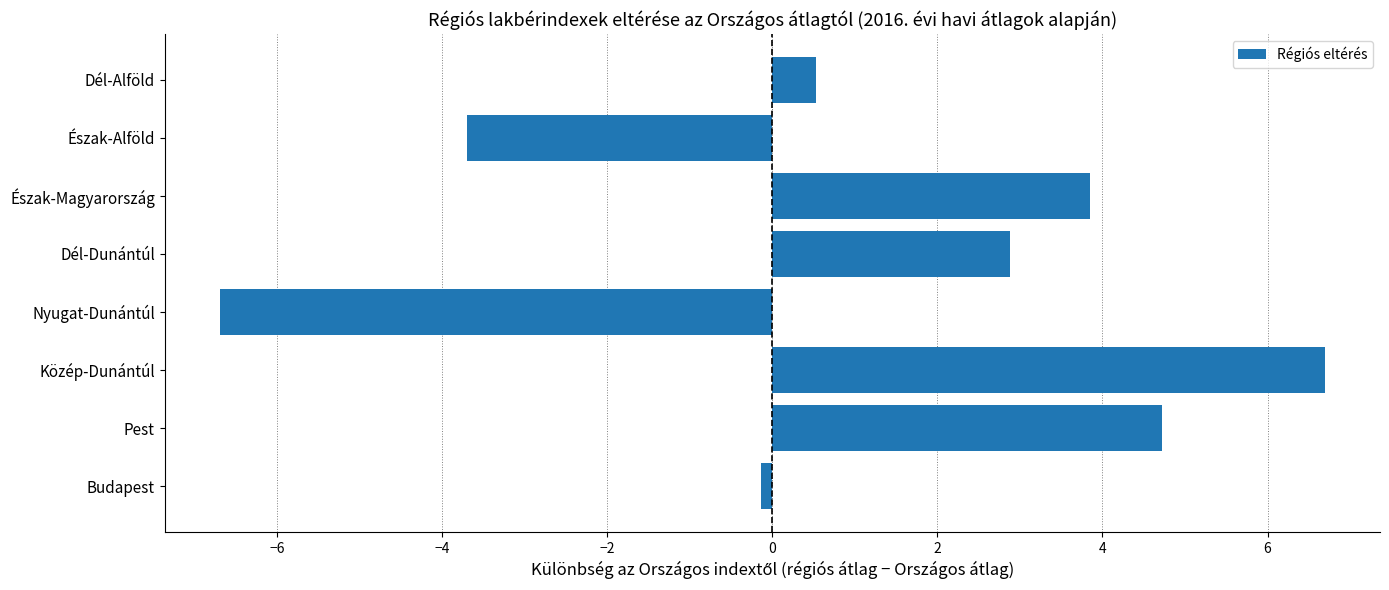

What is the change in value from Közép-Dunántúl to Nyugat-Dunántúl?

-13.4